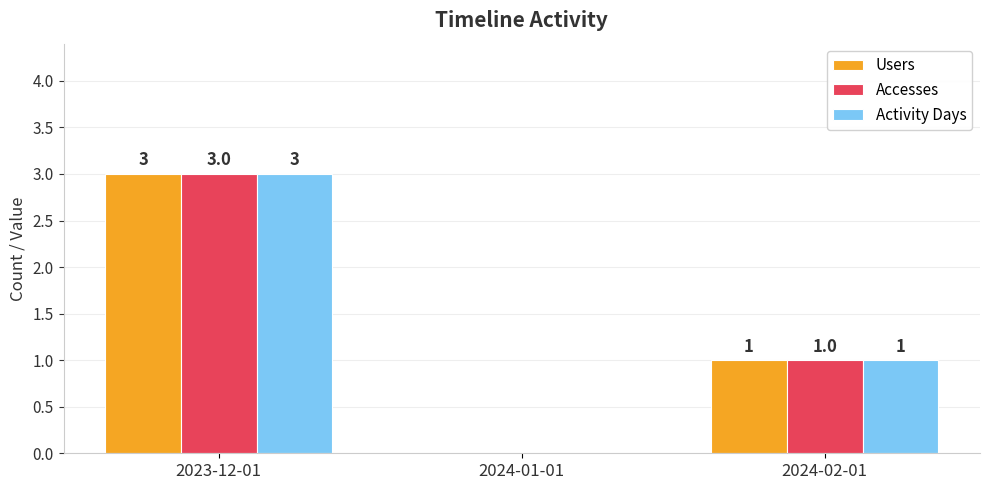

What are all the series names shown in the legend?

Users, Accesses, Activity Days